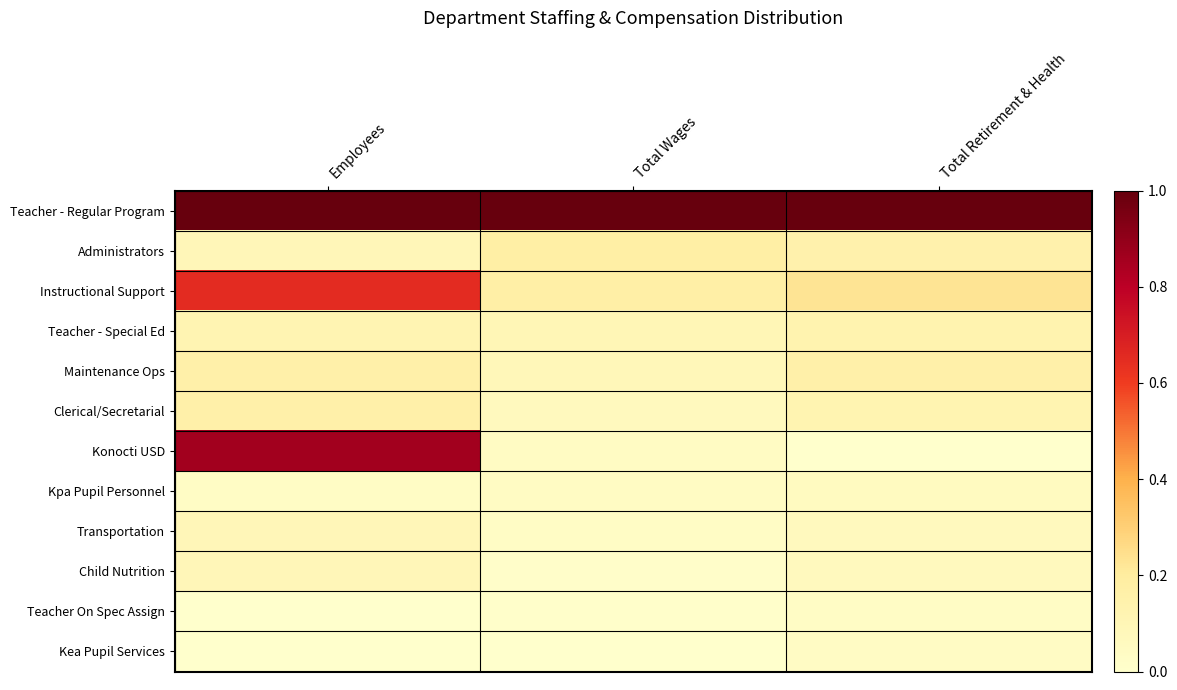

What is the spread (max minus min) of values at Total Wages?

1.0